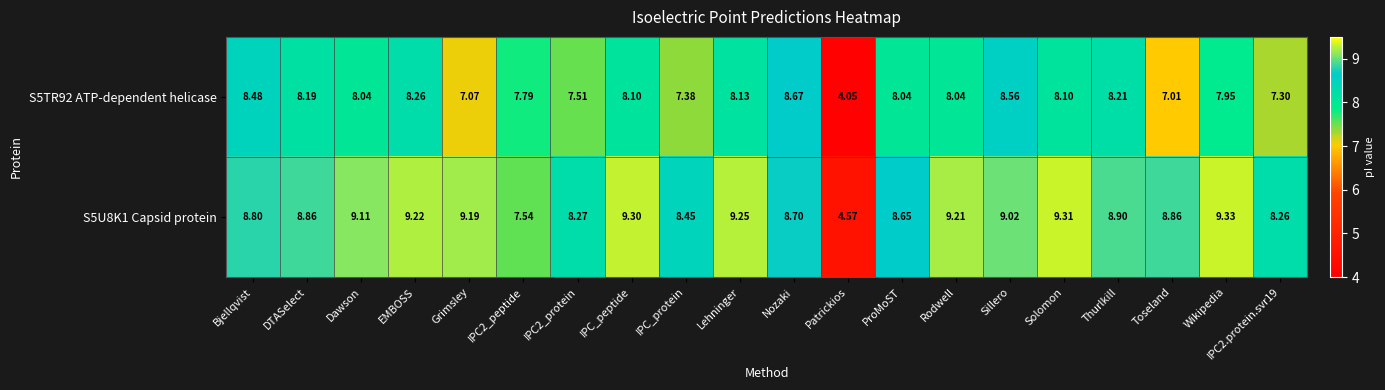

What is the total value across all series at Bjellqvist?

17.3